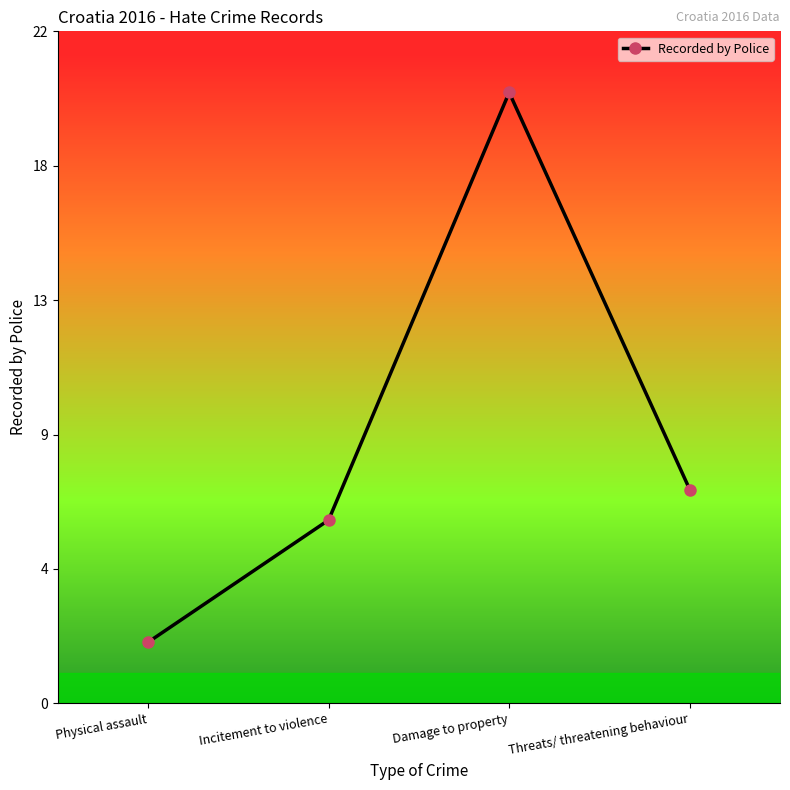

Count the number of data series in this chart.

1